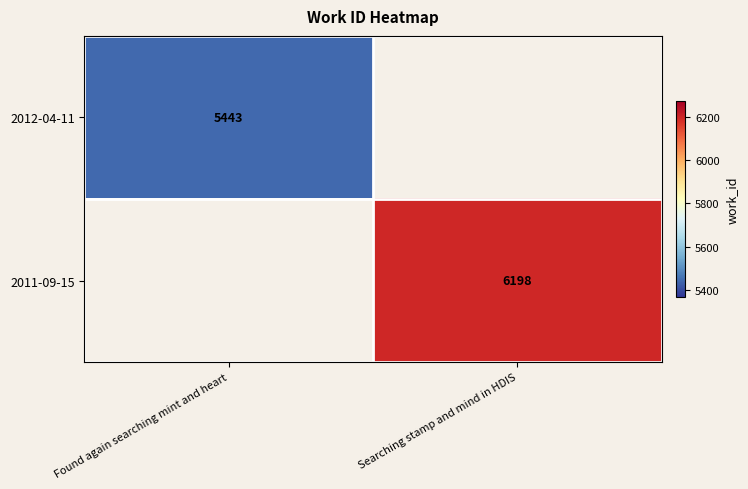

The 2012-04-11 series shows 2046.5 at Found again searching mint and heart. True or false?

False